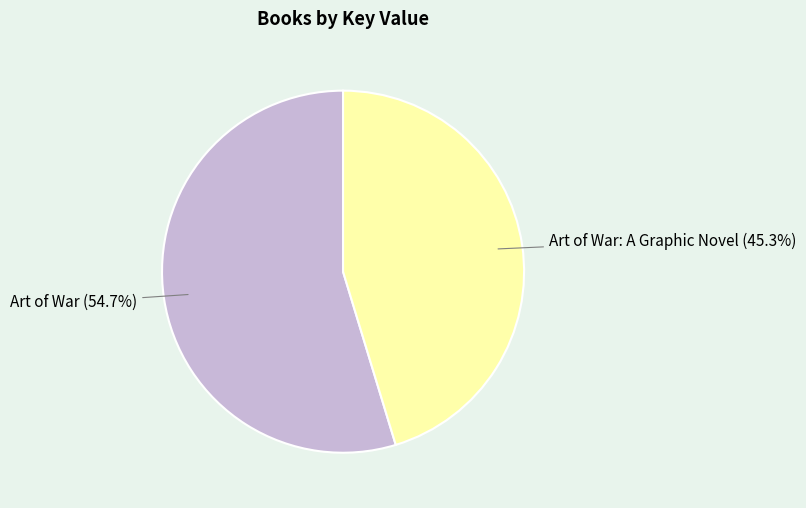

Does any single category account for the majority?

Yes